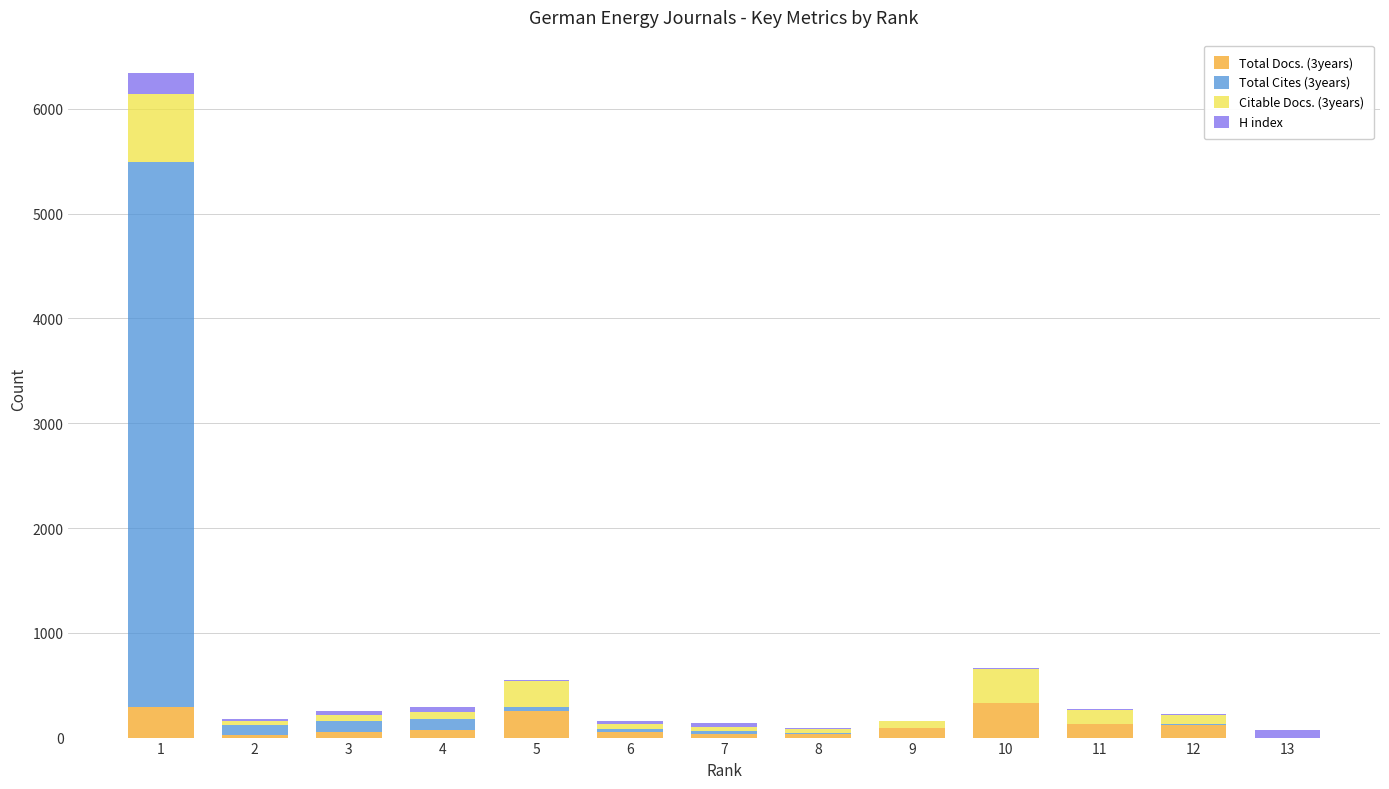

What is the sum of all Total Docs. (3years) values?

1488